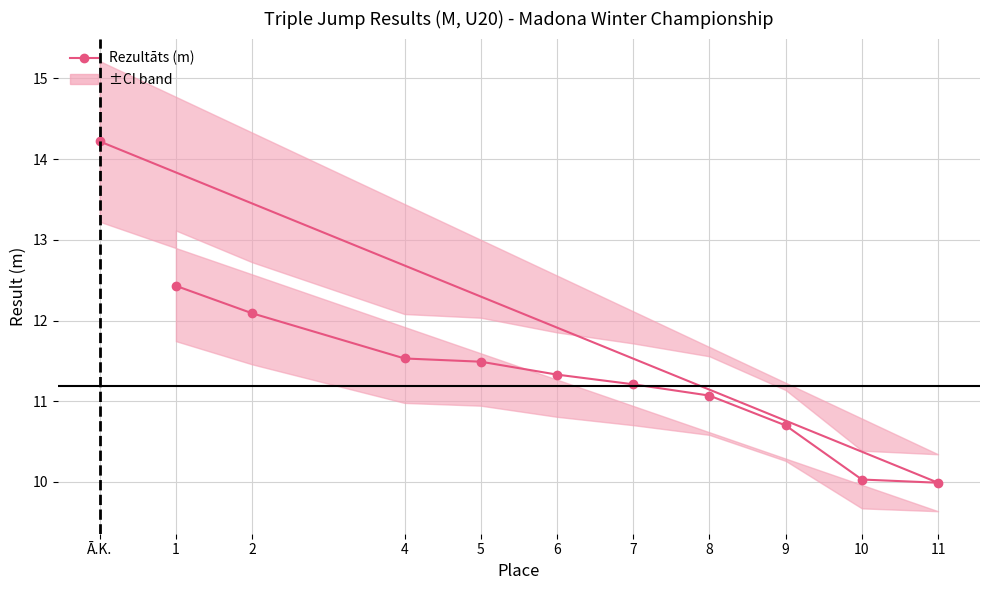

What is the ratio of the value at 11 to the value at Ā.K.?

0.7